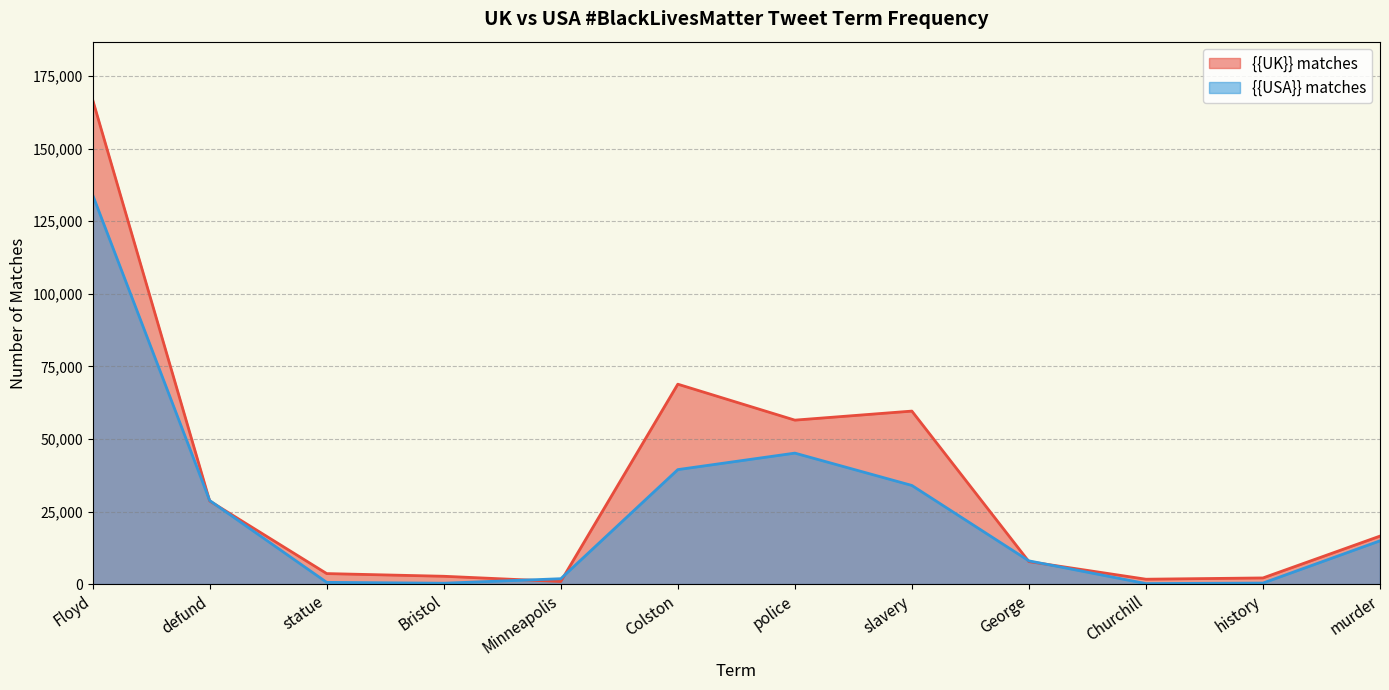

Does the chart have visible grid lines?

Yes